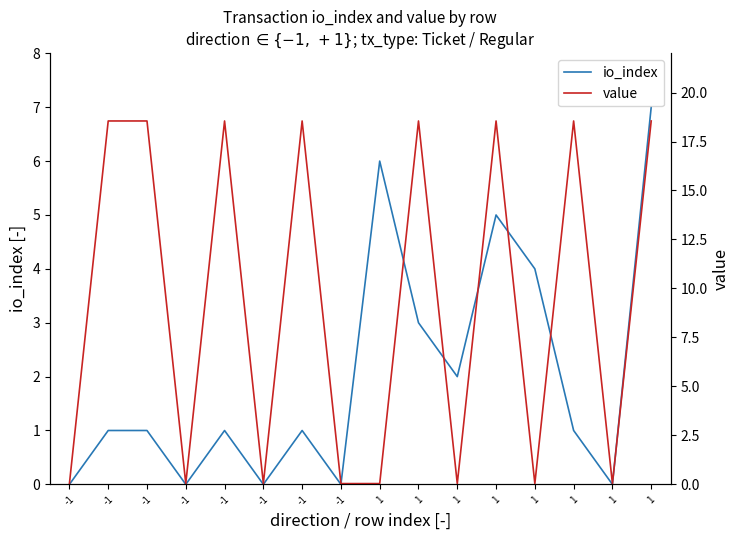

Where is the first local minimum for io_index?

-1